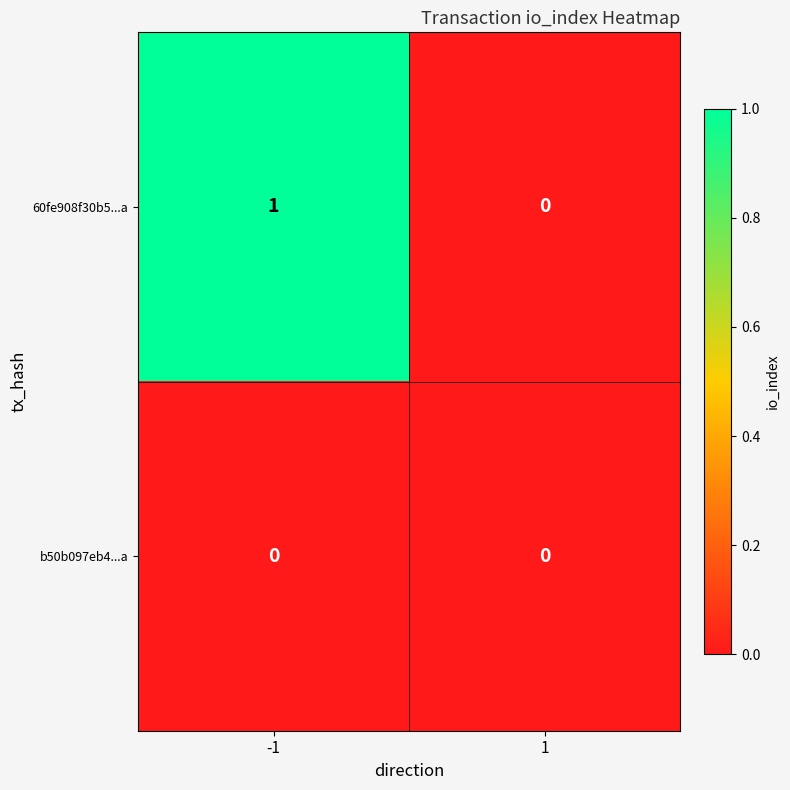

Between -1 and 1, which series saw the biggest shift?

60fe908f30b5...a